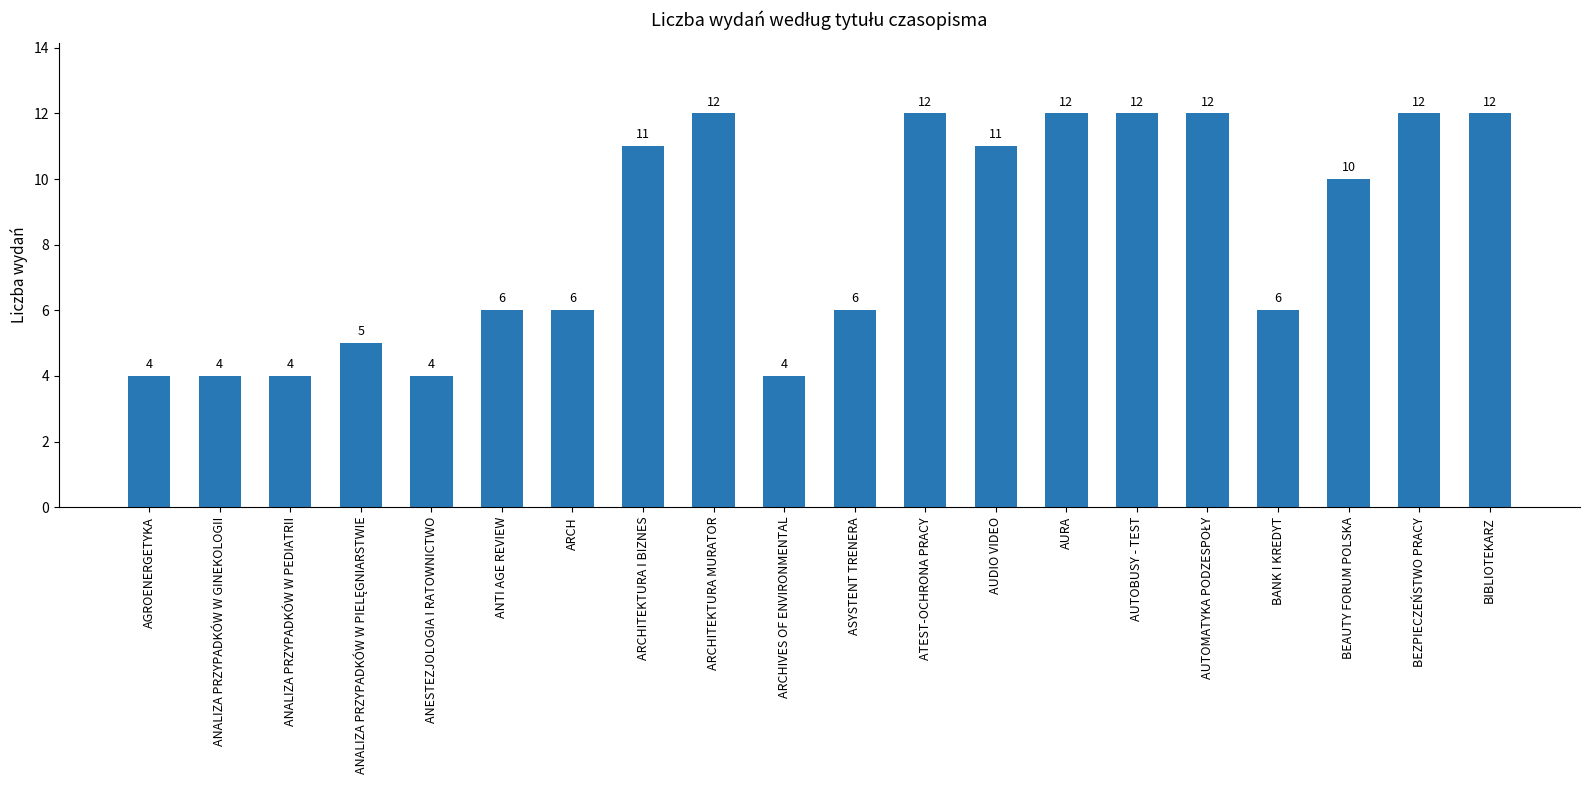

What is the difference between the second highest and second lowest values?

8